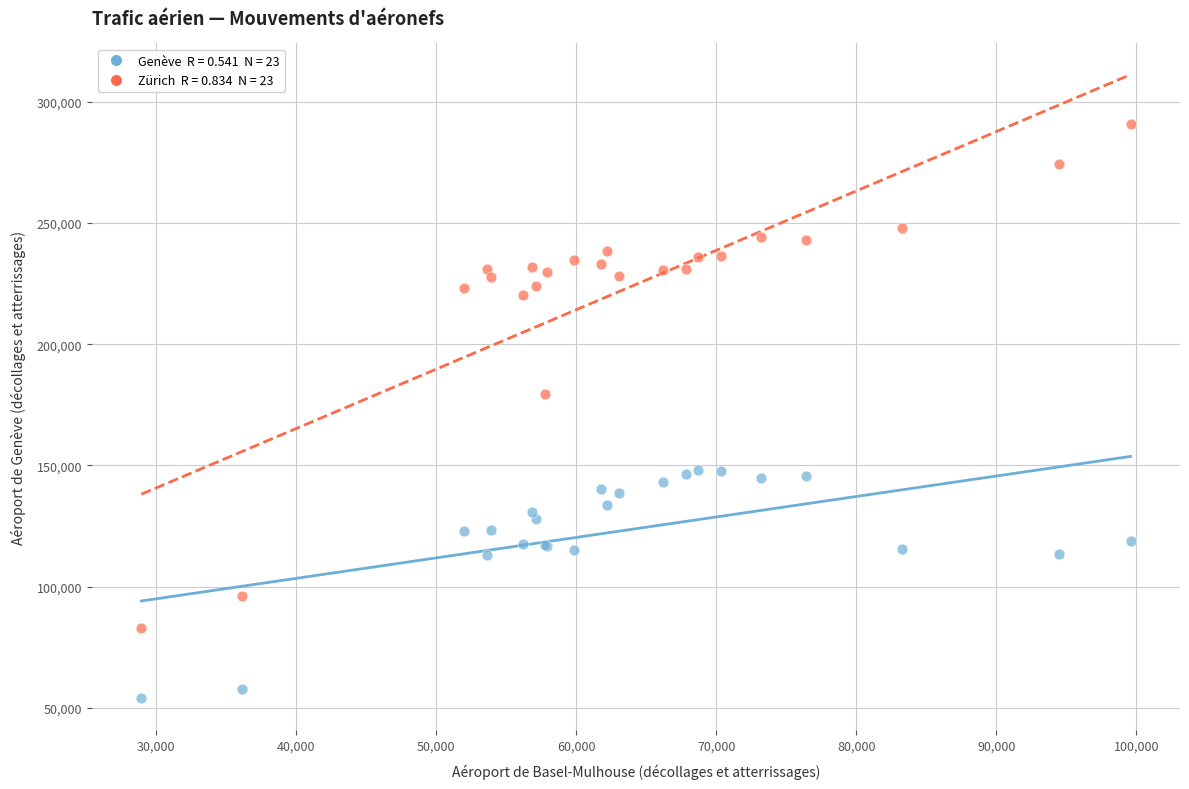

Across all series, what Y value is closest to 172449?

179556